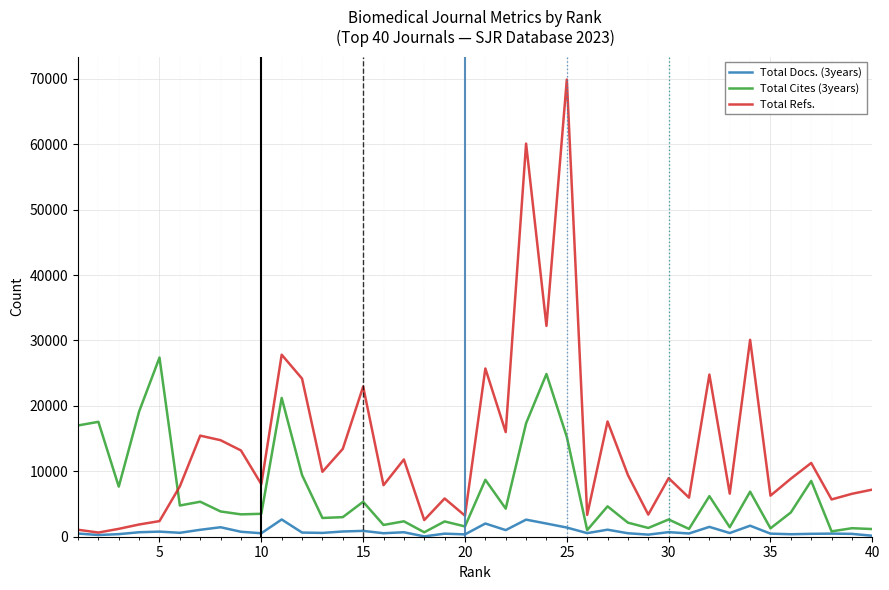

After their last crossing, which series has the higher values: Total Refs. or Total Cites (3years)?

Total Refs.